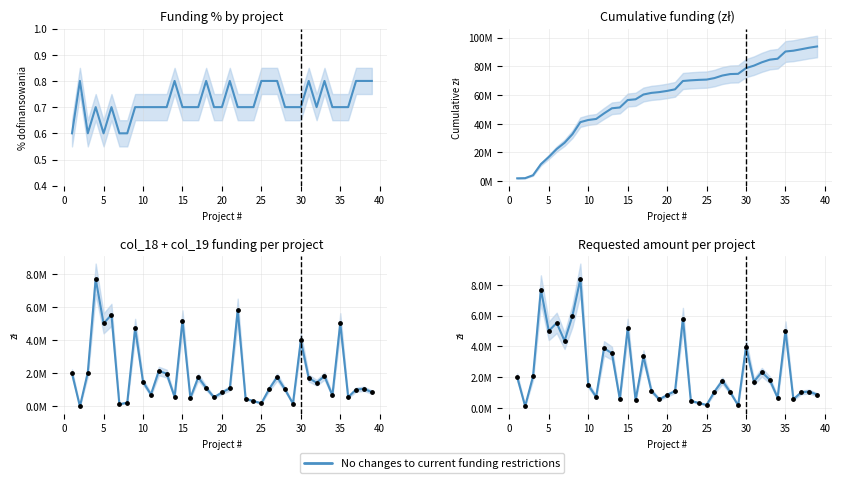

Is the value of Requested amount (zł) at 37 greater than the value of Cumulative funding (zł) at 32?

No